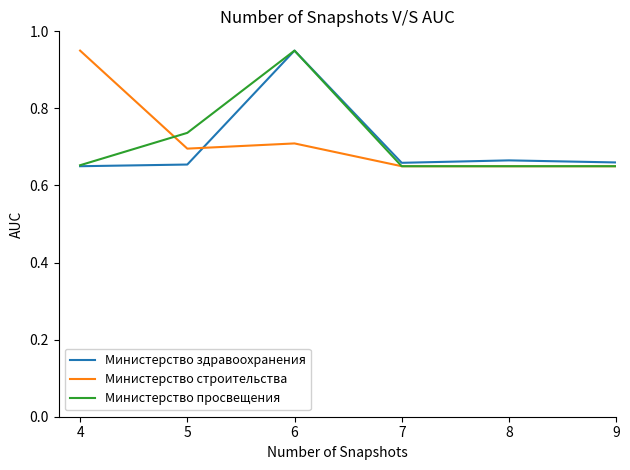

The Министерство строительства series shows 0.7 at 7. True or false?

True